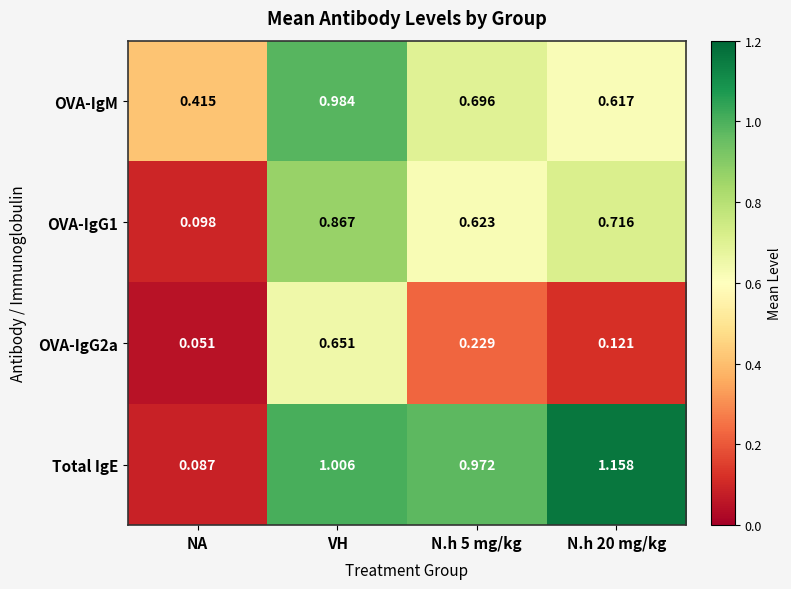

At which category is the sum across all series the highest?

VH